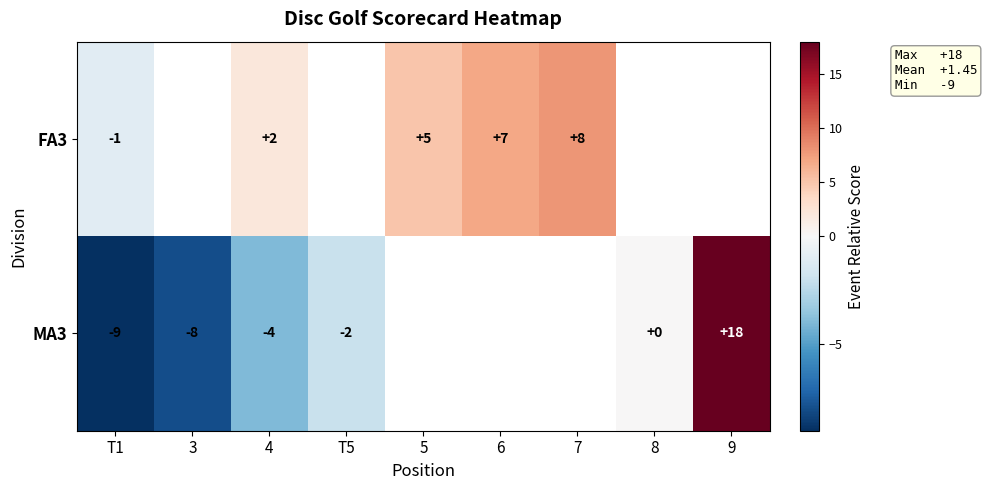

At which category is the sum across all series the highest?

4